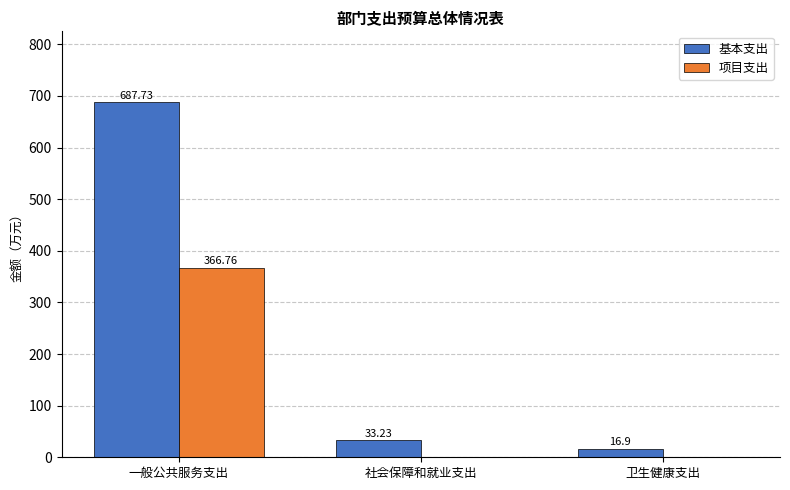

How many series are shown in this chart?

2